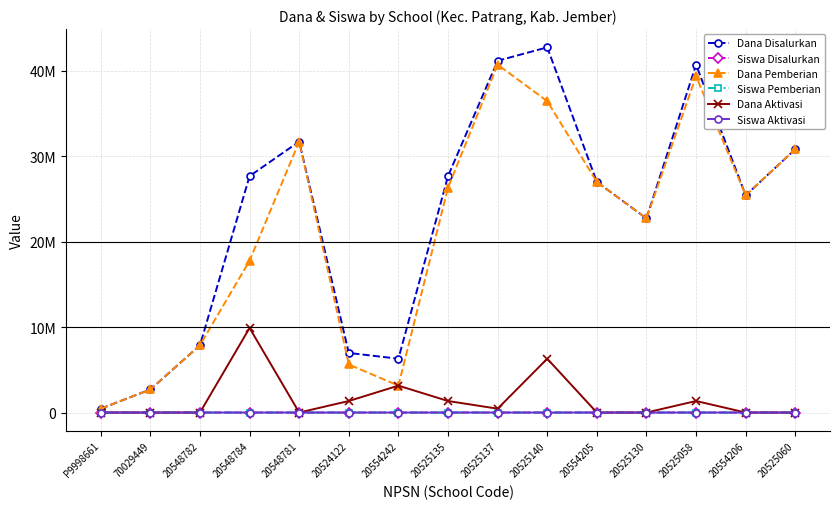

Is this an area chart (filled region under the line)?

No